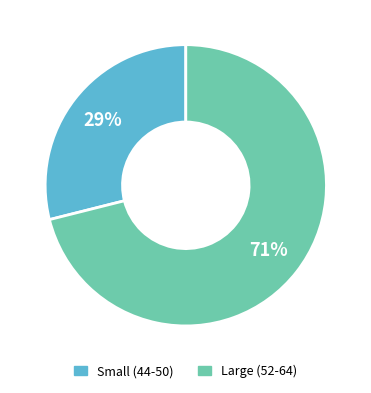

To the nearest percent, what is the average slice percentage?

50%